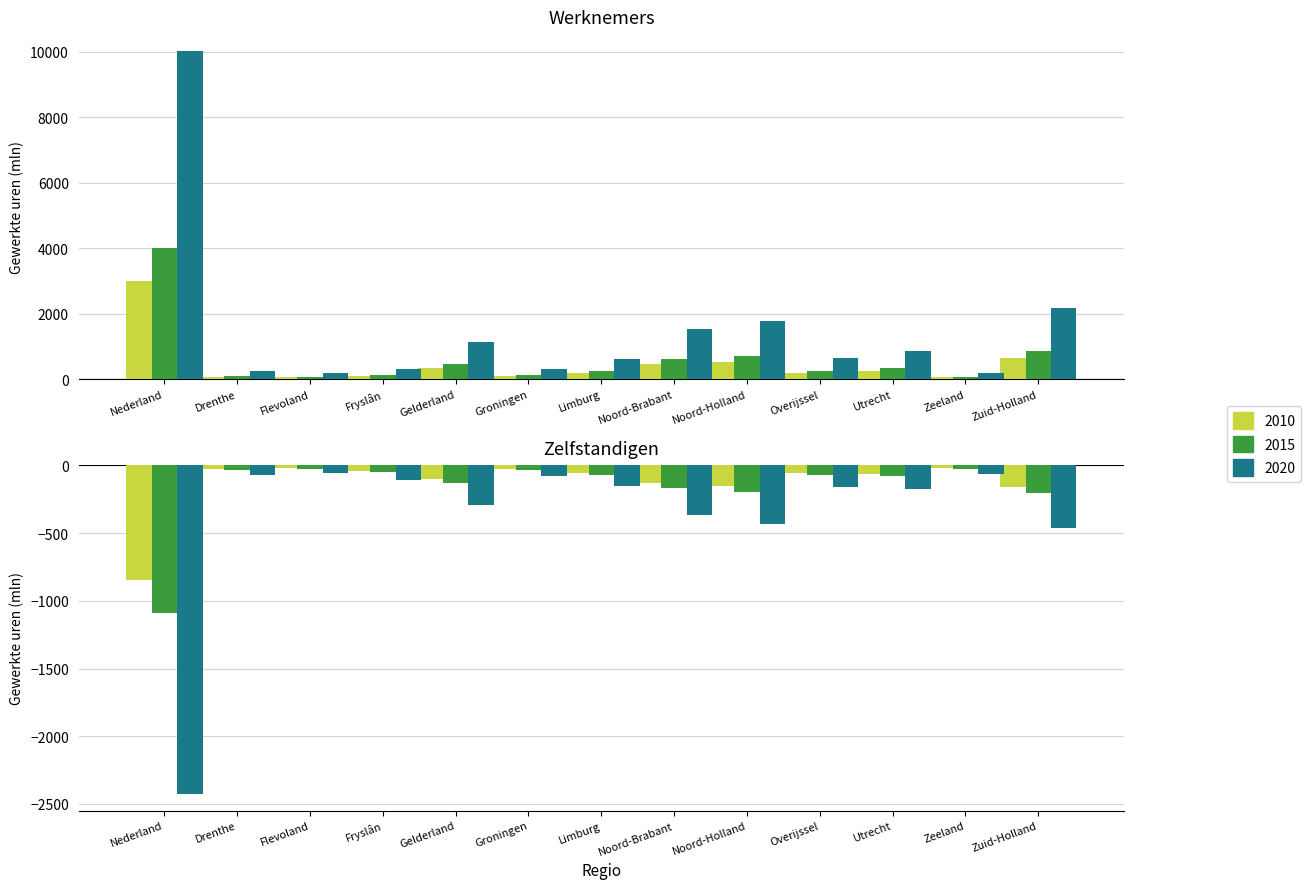

How many groups of bars are there?

13